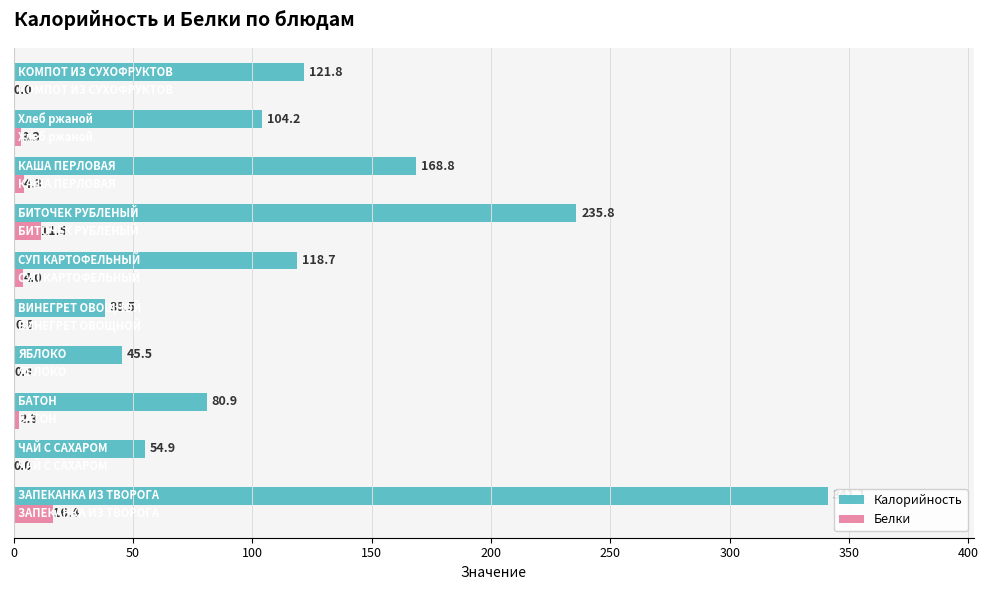

How many categories are shown in the chart?

10